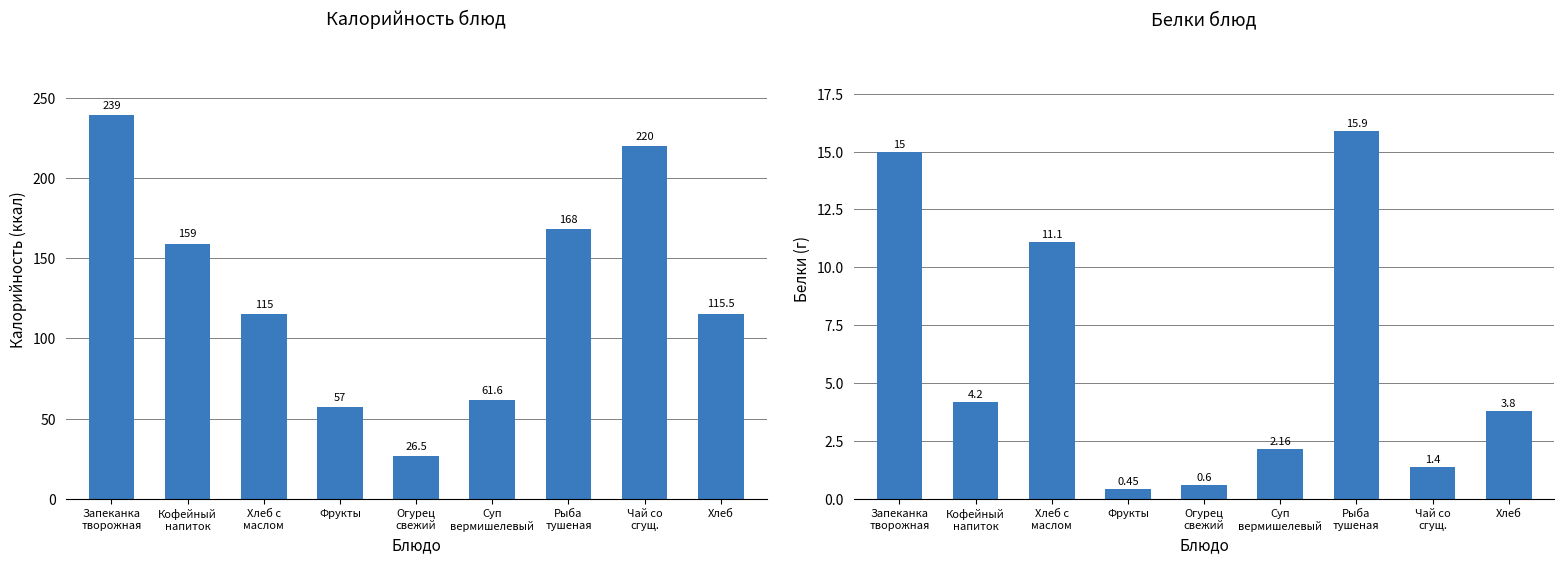

At which label does Белки reach its minimum?

Фрукты